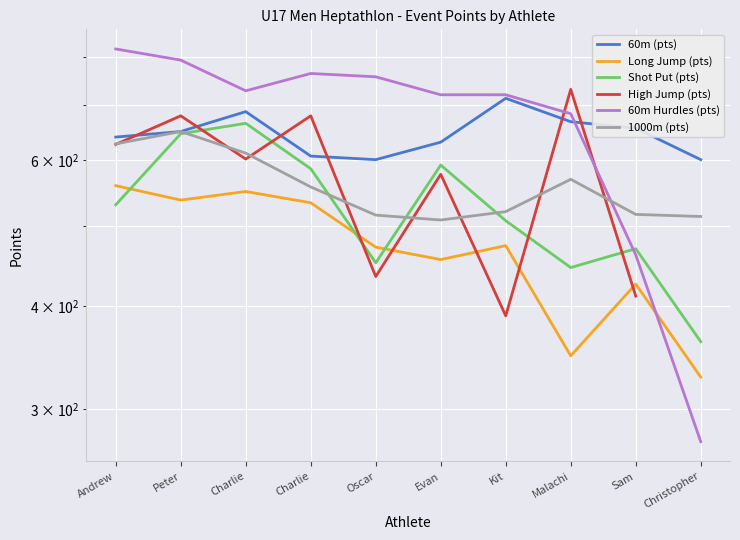

At which label does Long Jump (pts) first exceed 473?

Andrew